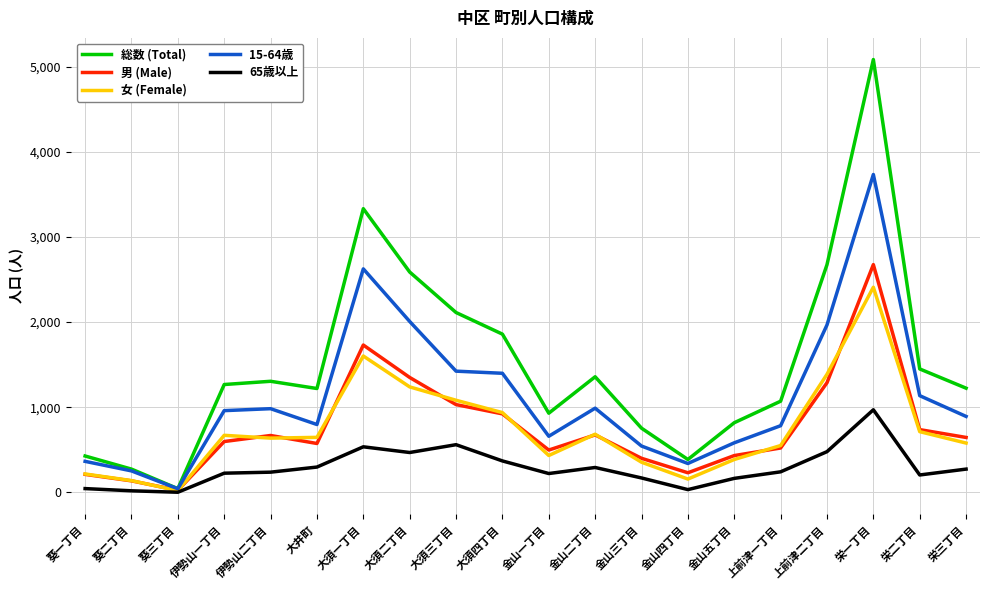

How many series are shown in this chart?

5